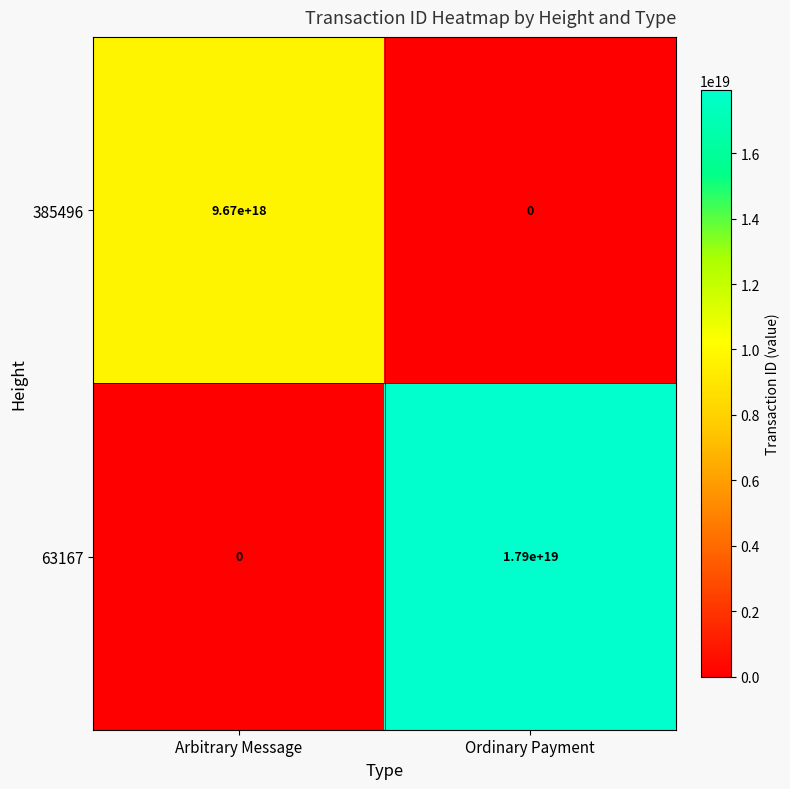

Which series has the largest range (max minus min)?

63167